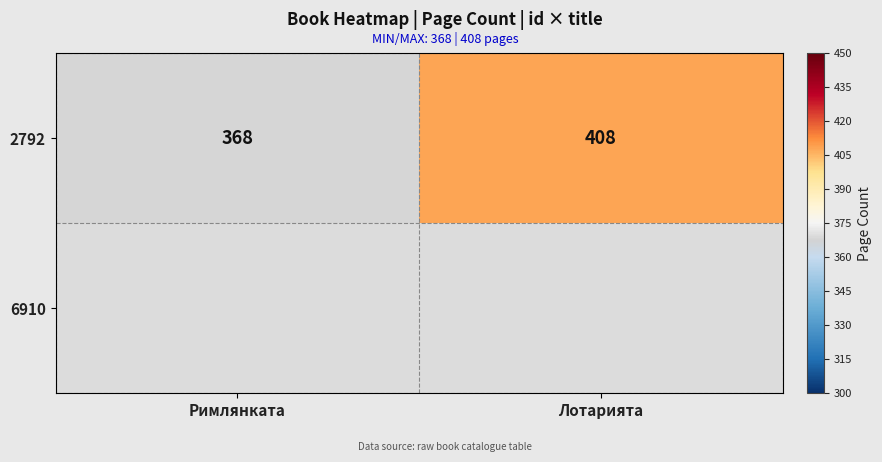

What is the difference between the values at Римлянката and Лотарията?

40